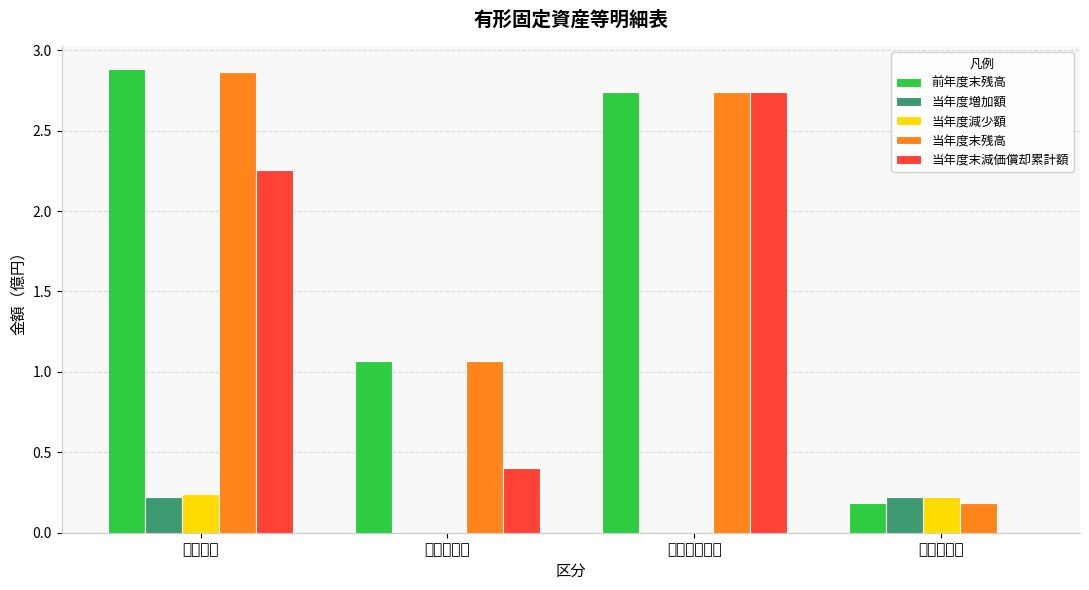

Reading left to right, what are all the values shown in this chart?

前年度末残高: 2.9	1.1	2.7	0.2
当年度増加額: 0.2	0.0	0.0	0.2
当年度減少額: 0.2	0.0	0.0	0.2
当年度末残高: 2.9	1.1	2.7	0.2
当年度末減価償却累計額: 2.3	0.4	2.7	0.0